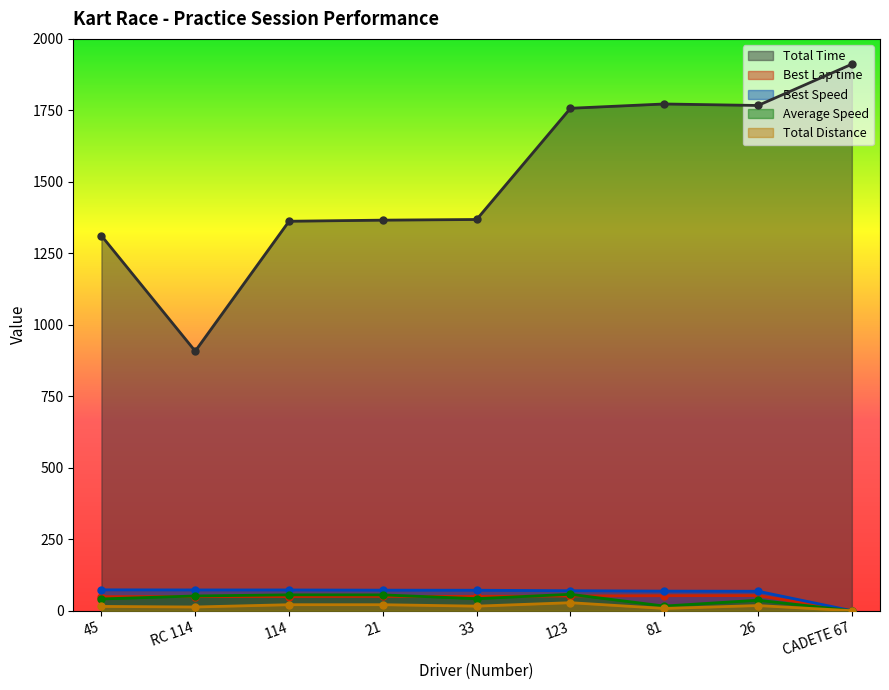

How many categories are shown in the chart?

9